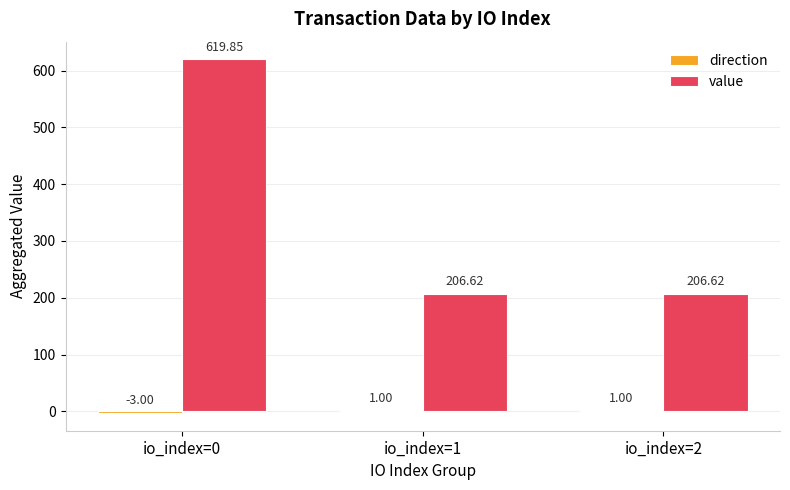

Which series has the largest total across all categories?

value